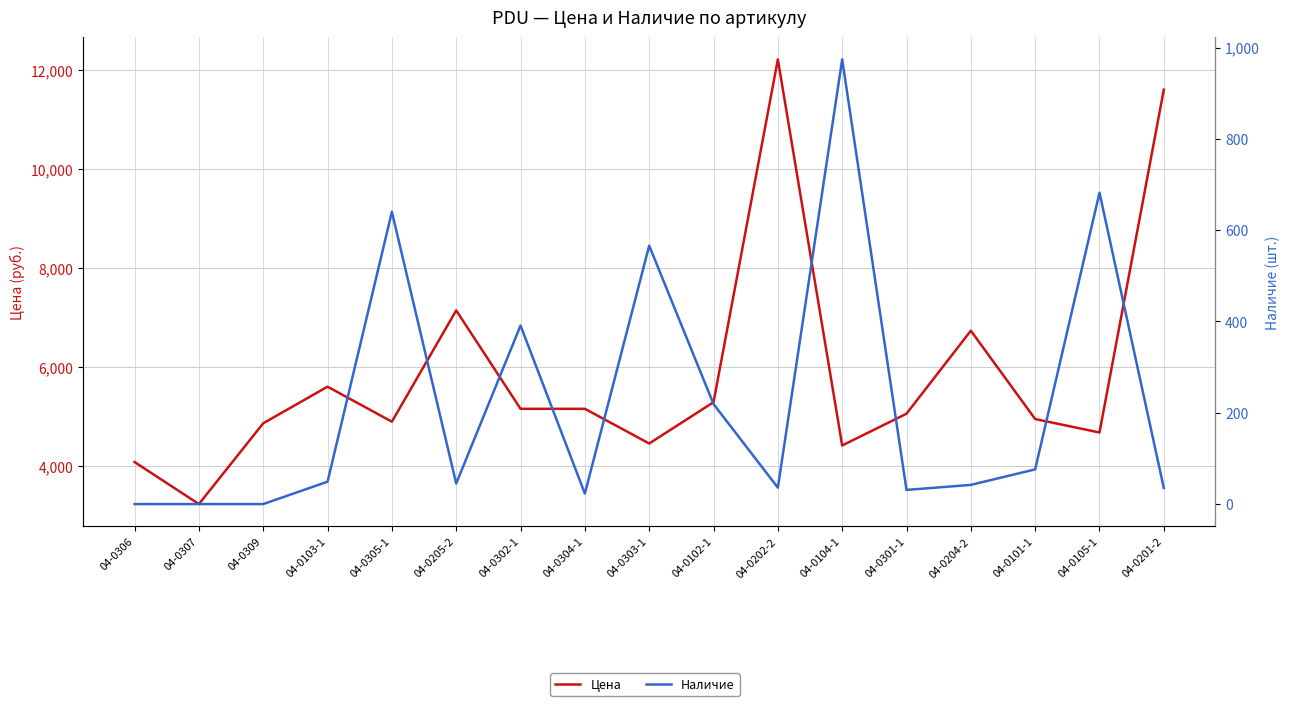

What is the label of the 11th point from the left?

04-0202-2